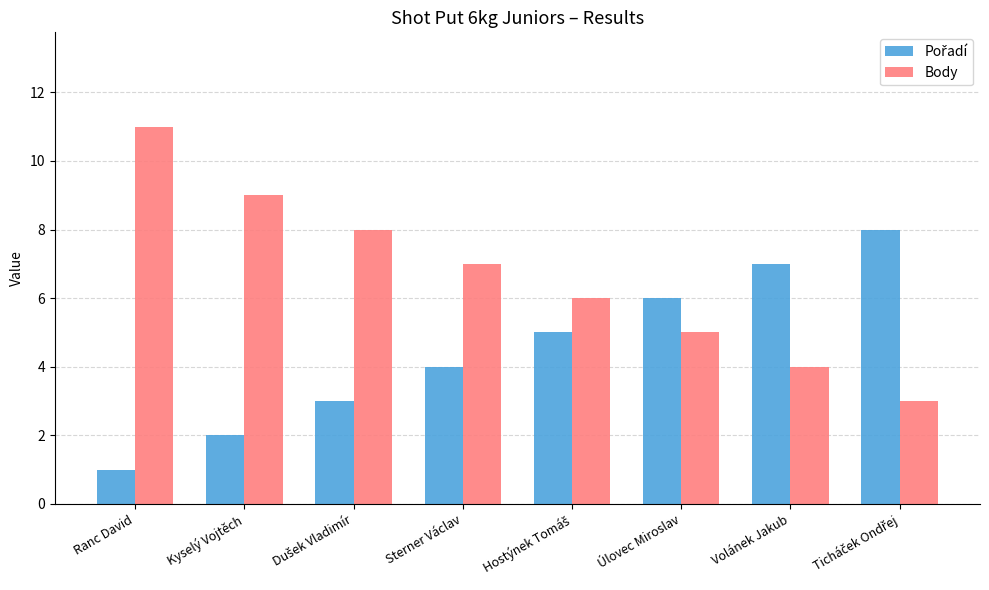

Which category has the lowest value across all series?

Ranc David